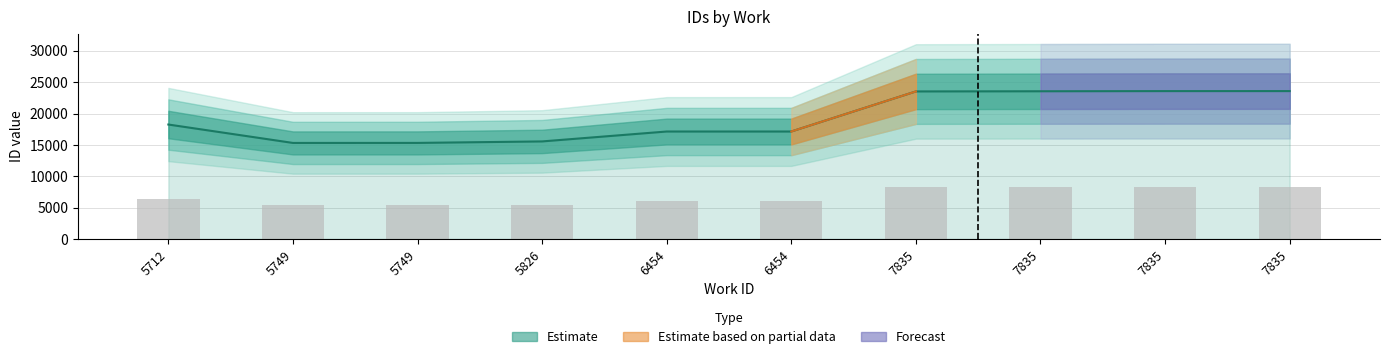

Does the chart contain any negative values?

No